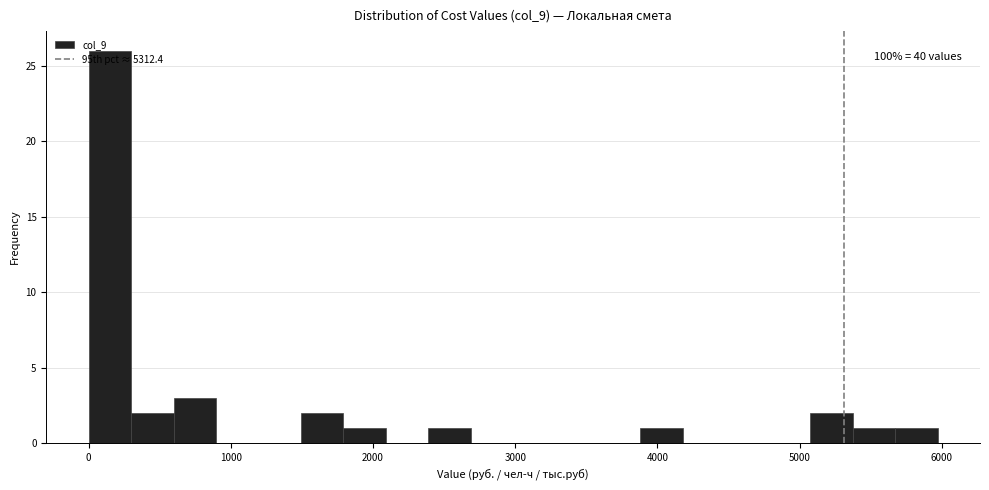

Read against the x-axis, roughly where is the centre of the tallest bar?

100